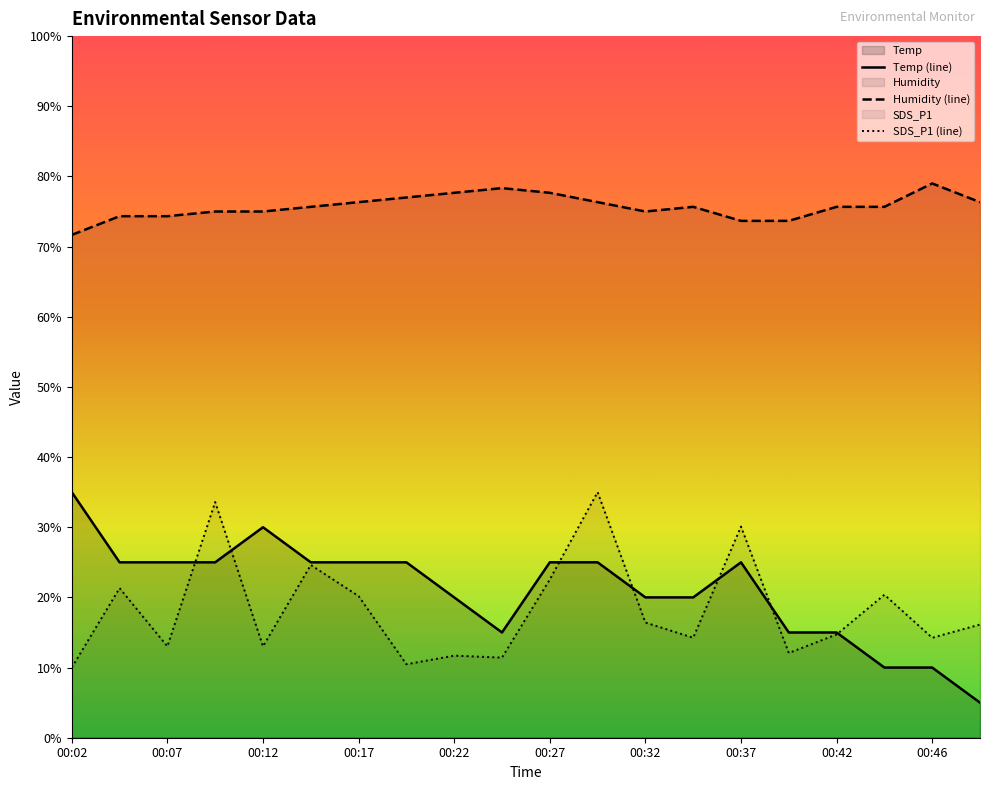

What is the difference between the Humidity (line) values at 00:37 and 00:27?

4.0